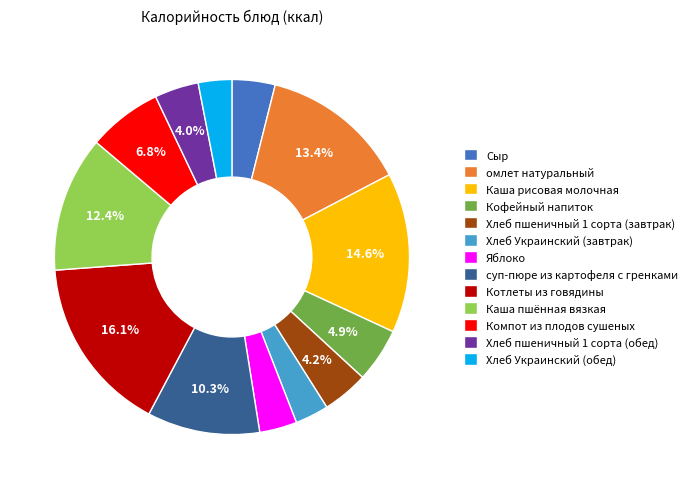

Which slice is the largest?

Котлеты из говядины